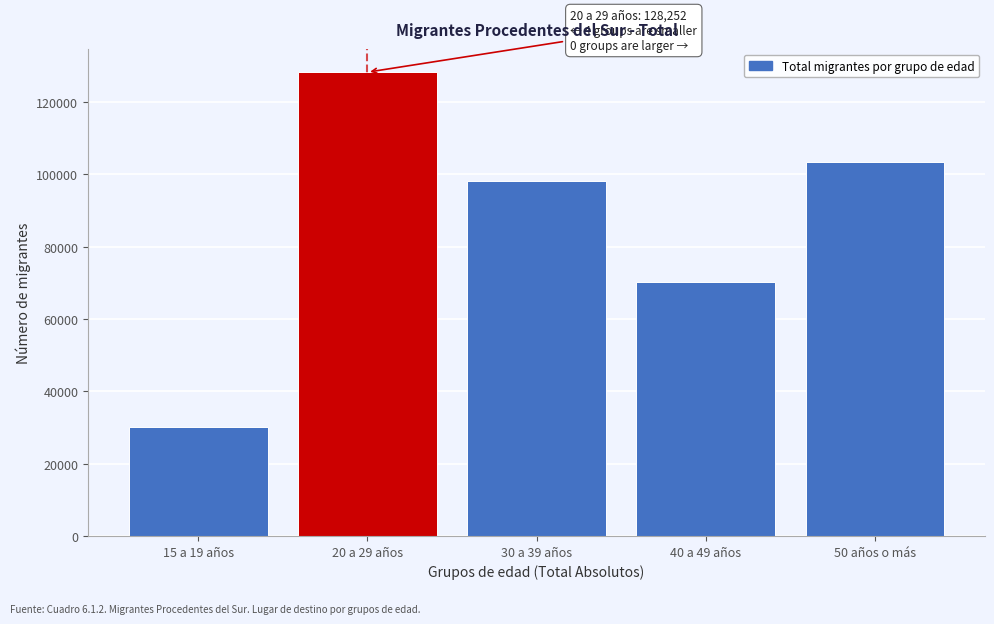

Reading left to right, transcribe all the data shown in this chart.

15 a 19 años=30028	20 a 29 años=128252	30 a 39 años=98273	40 a 49 años=70217	50 años o más=103280